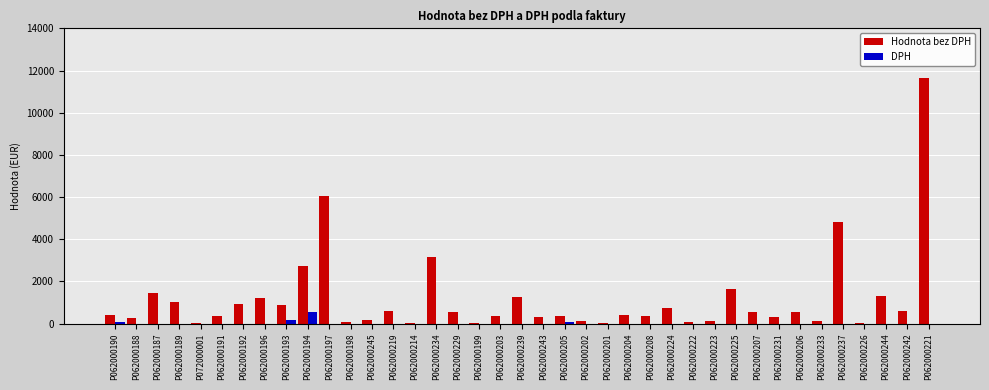

Are the bars horizontal?

No